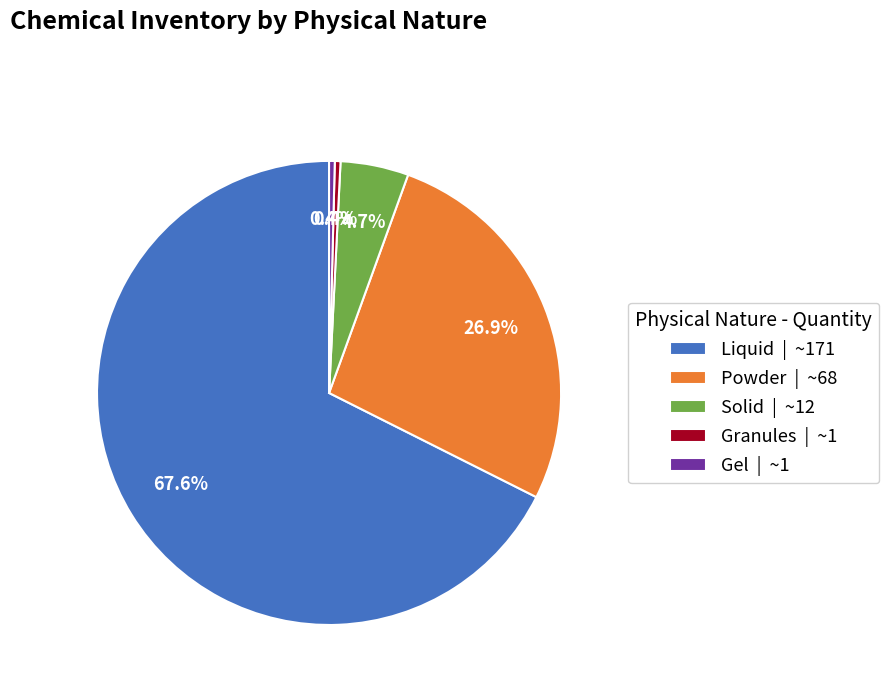

To the nearest percent, what is the difference between the largest and smallest slice percentages?

67%